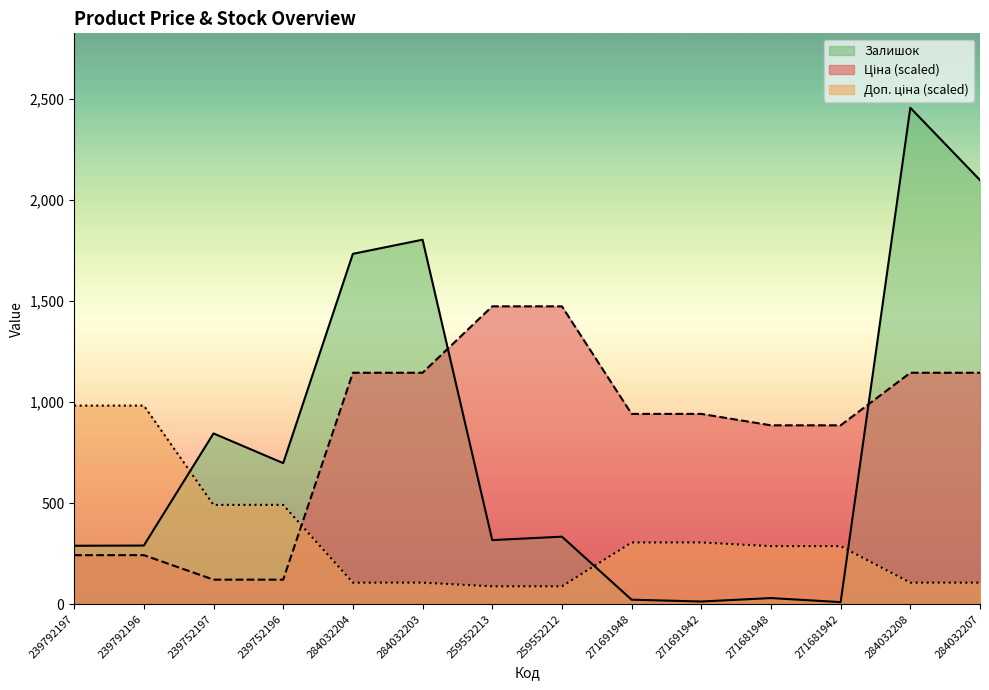

Which series changed the most between 259552212 and 284032208?

Залишок